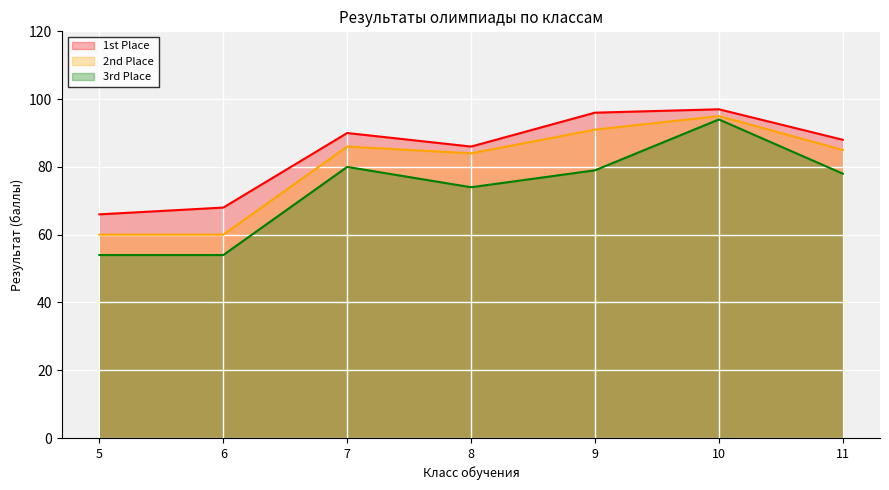

Count the 2nd Place values in the range 60 to 91.

6